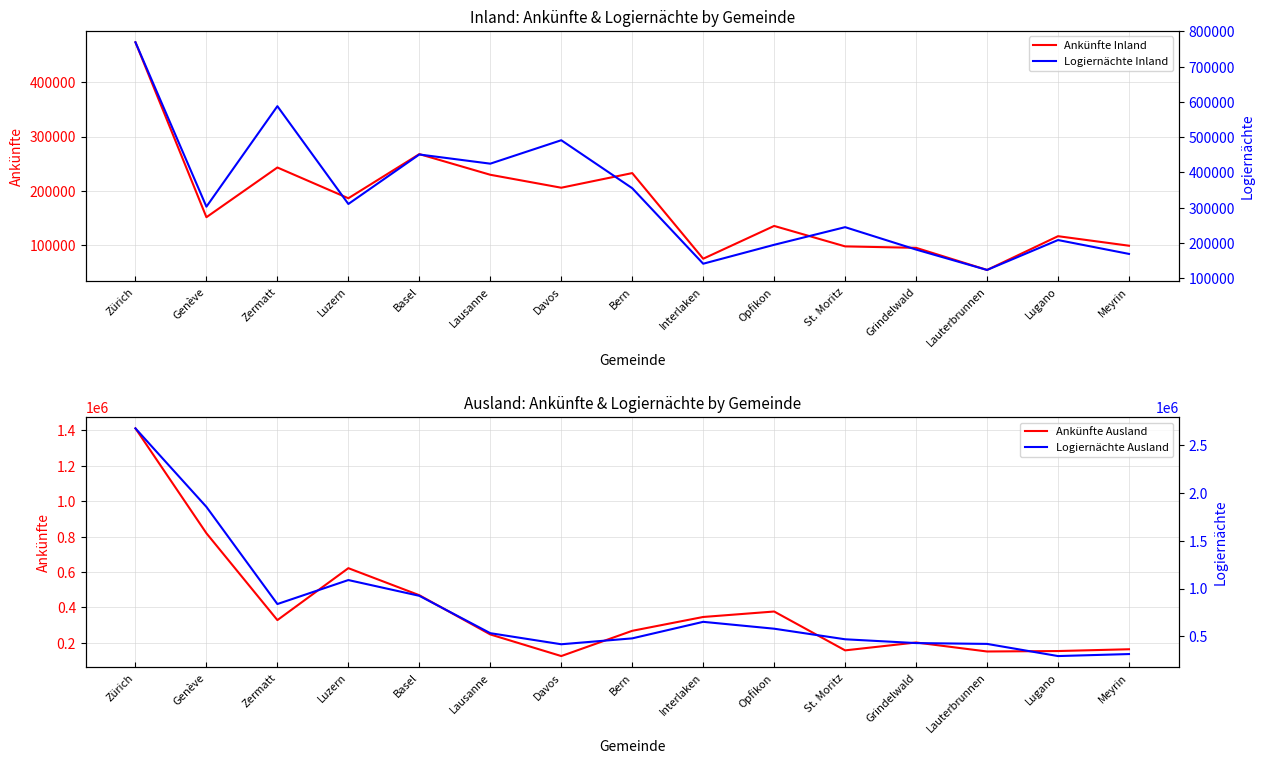

List the series in order of their peak value, highest first.

Logiernächte Ausland, Ankünfte Ausland, Logiernächte Inland, Ankünfte Inland